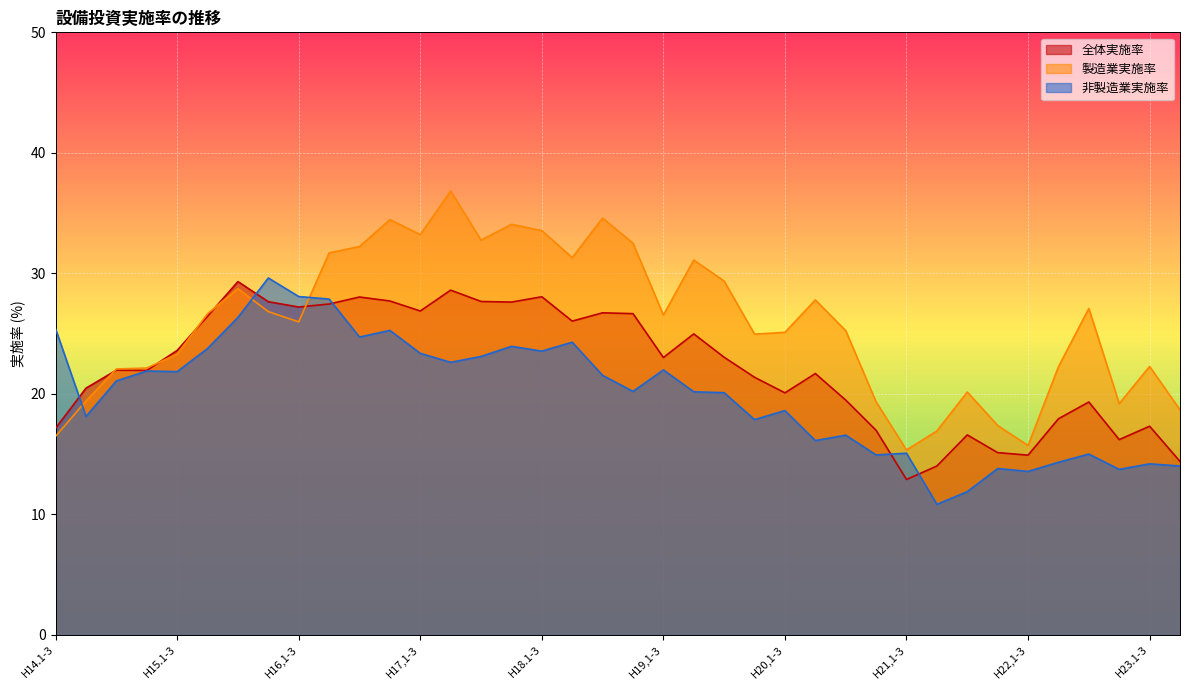

How many lines are shown in the chart?

3